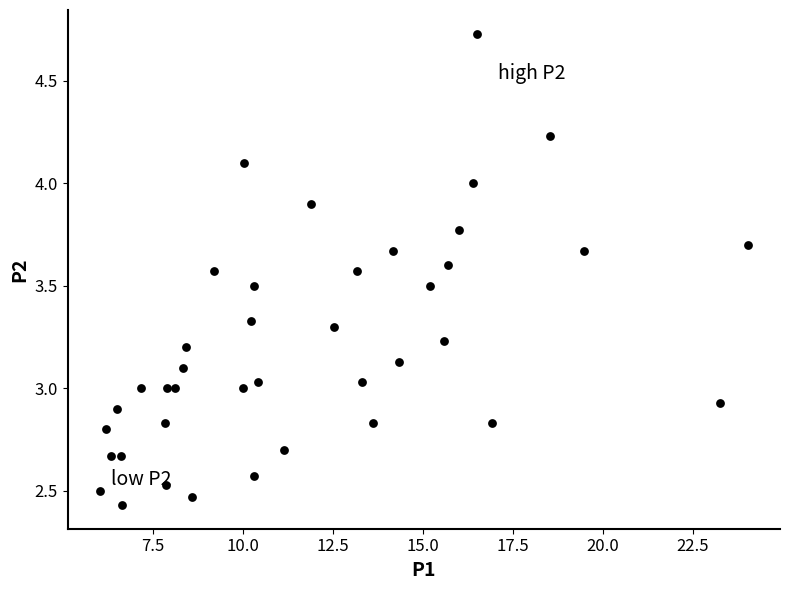

What is the range of X values (max minus min)?

18.0